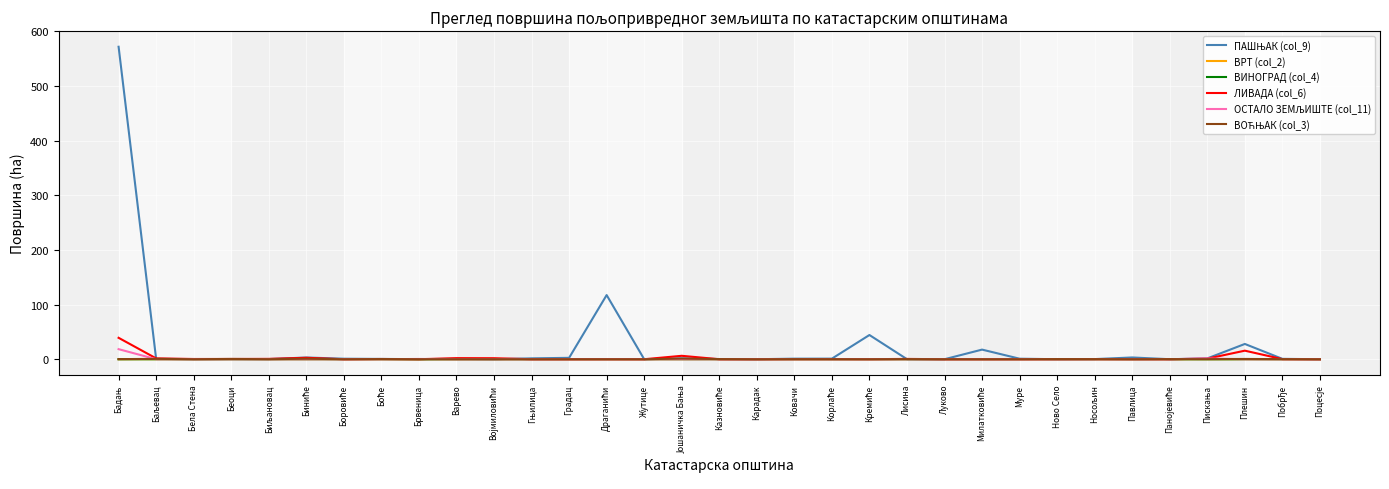

The ВРТ (col_2) series shows 0.0 at Варево. True or false?

True